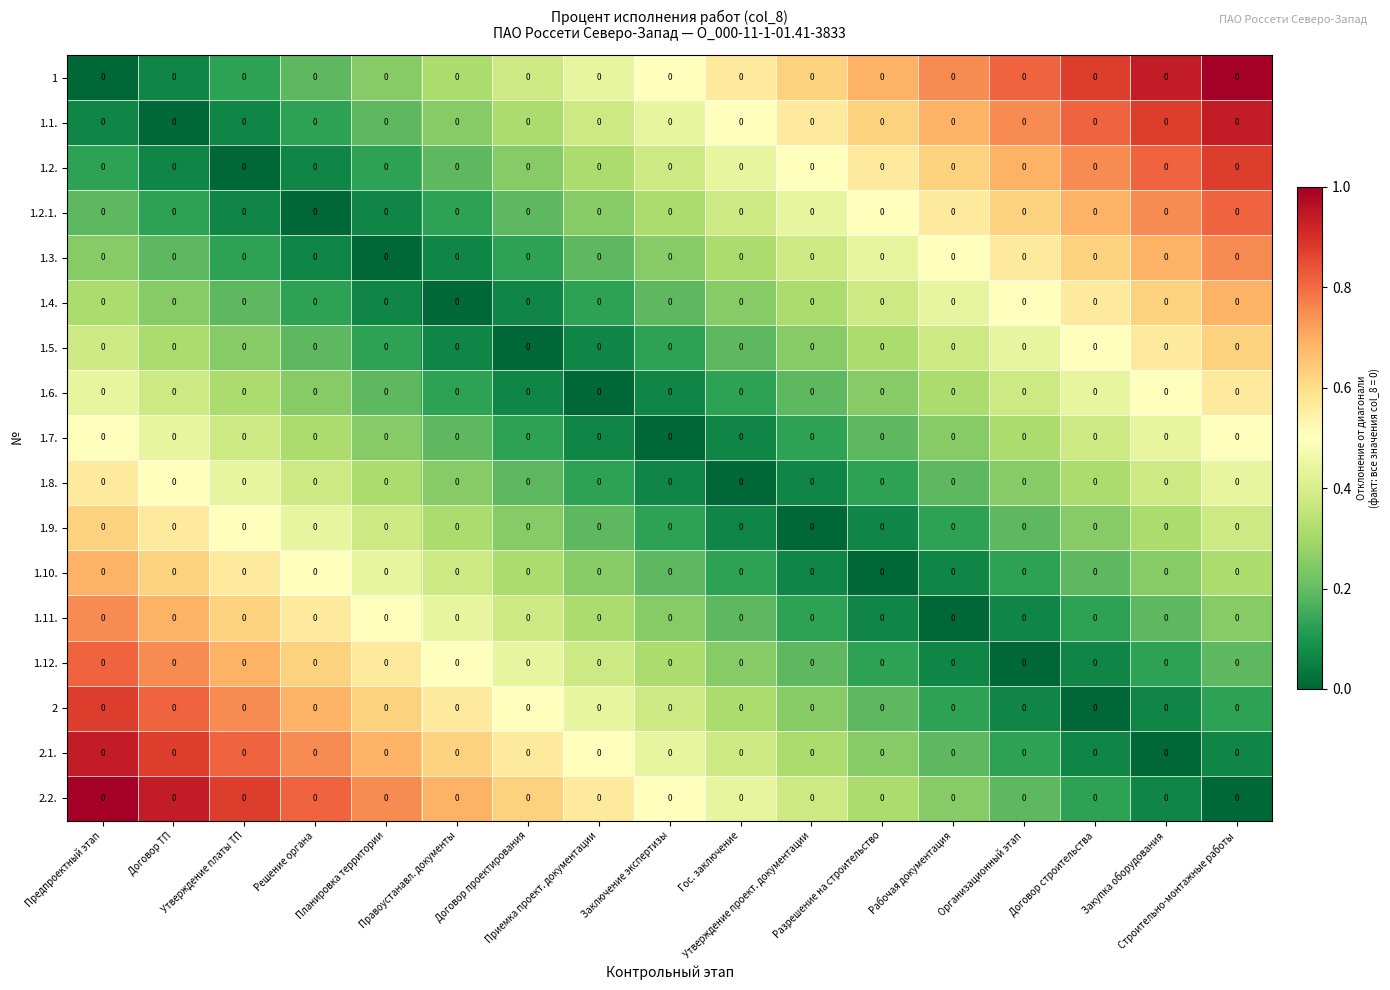

At which category is the sum across all series the highest?

Предпроектный этап